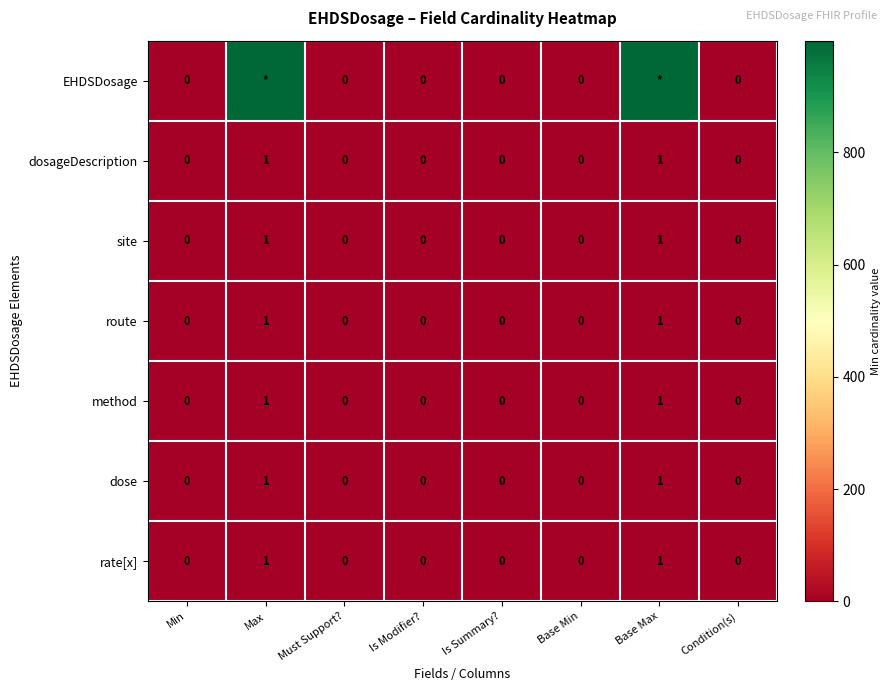

Is it true that dosageDescription equals 0 at Min?

True